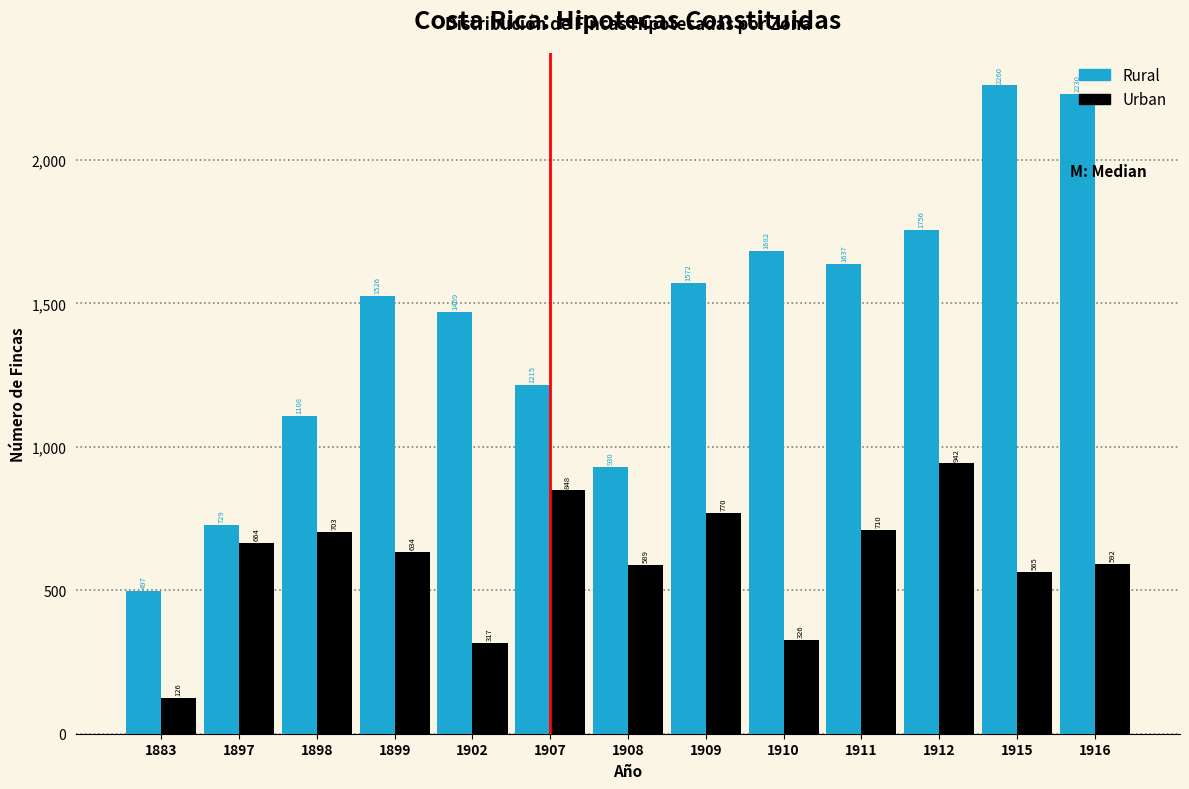

At how many categories does at least one series exceed 443?

13